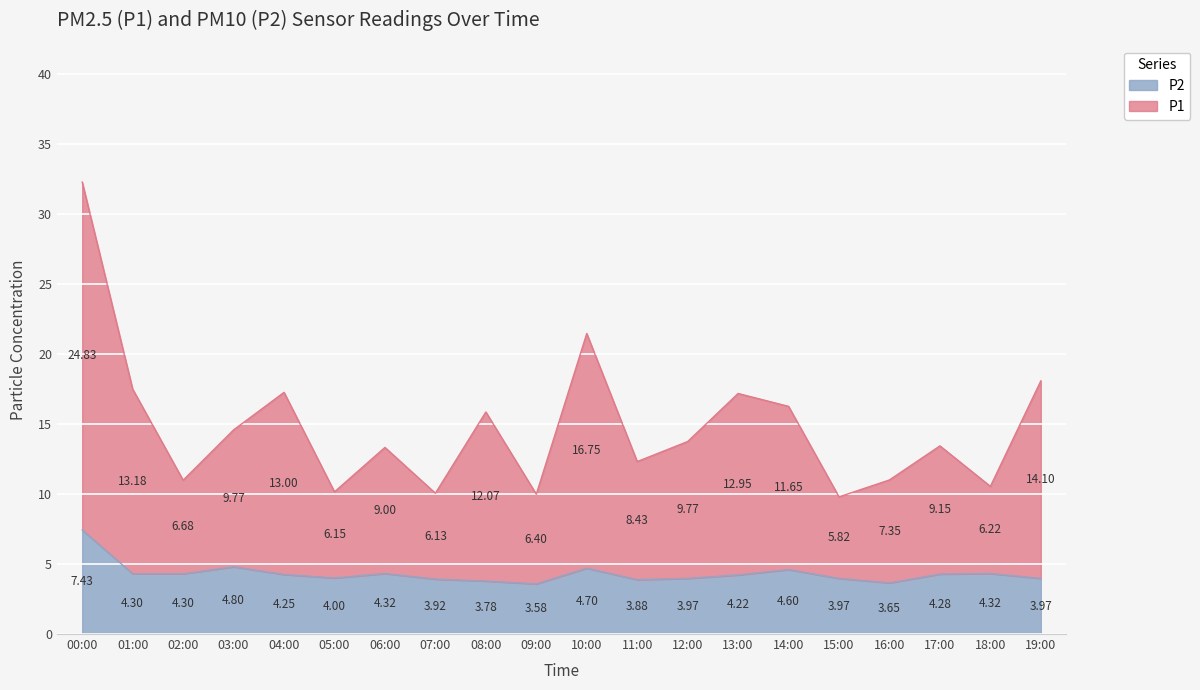

At which category does P1 reach its first local valley?

02:00